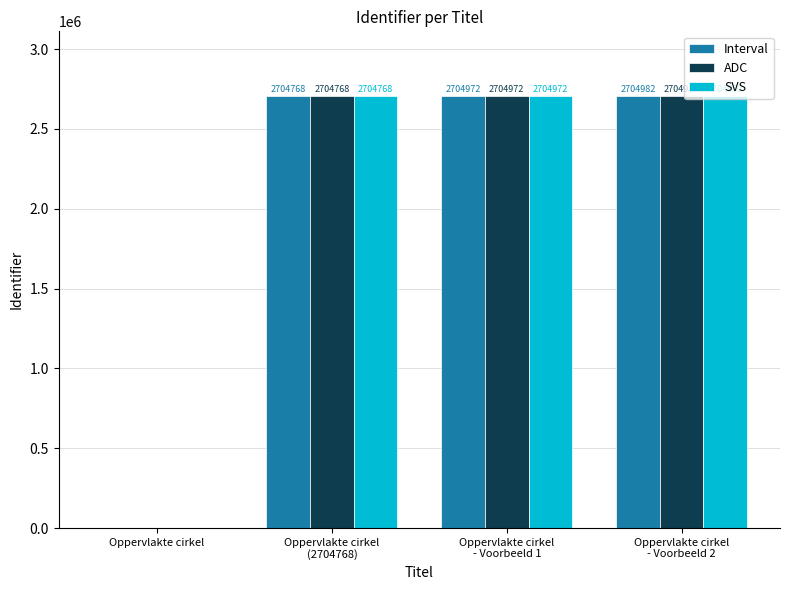

Is the value of Interval at Oppervlakte cirkel
- Voorbeeld 2 greater than the value of SVS at Oppervlakte cirkel
(2704768)?

Yes